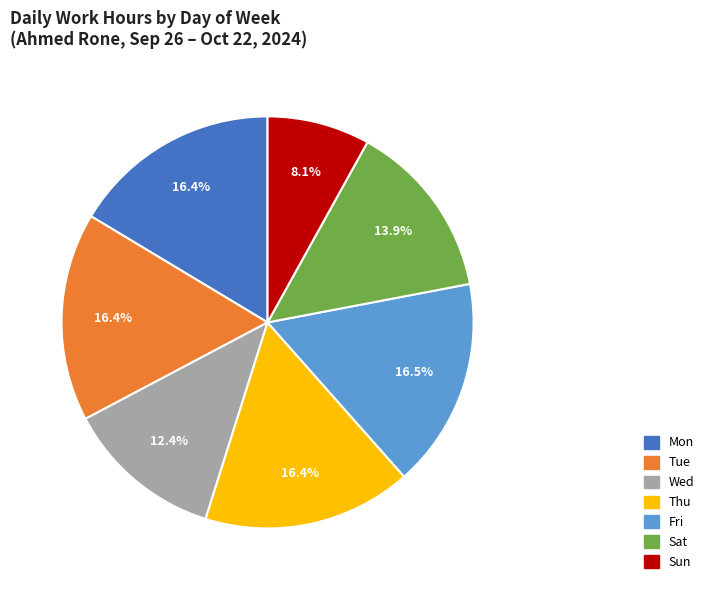

Is there a majority slice in this chart?

No